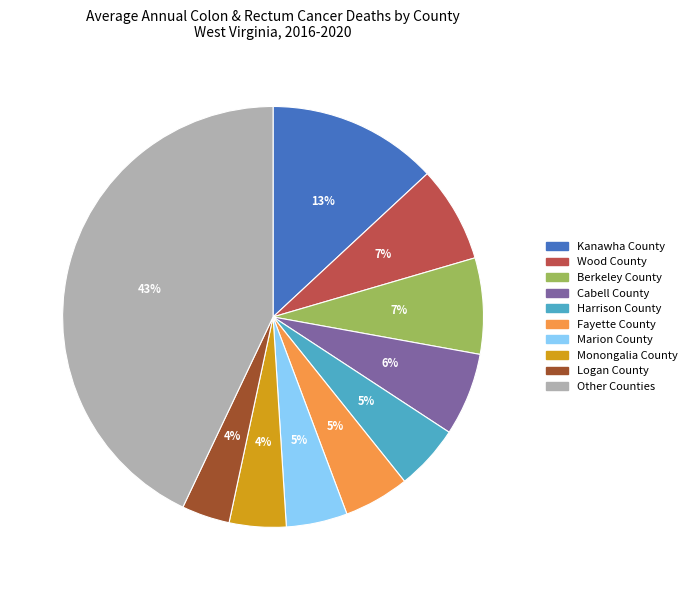

To the nearest percent, what is the average slice percentage?

10%